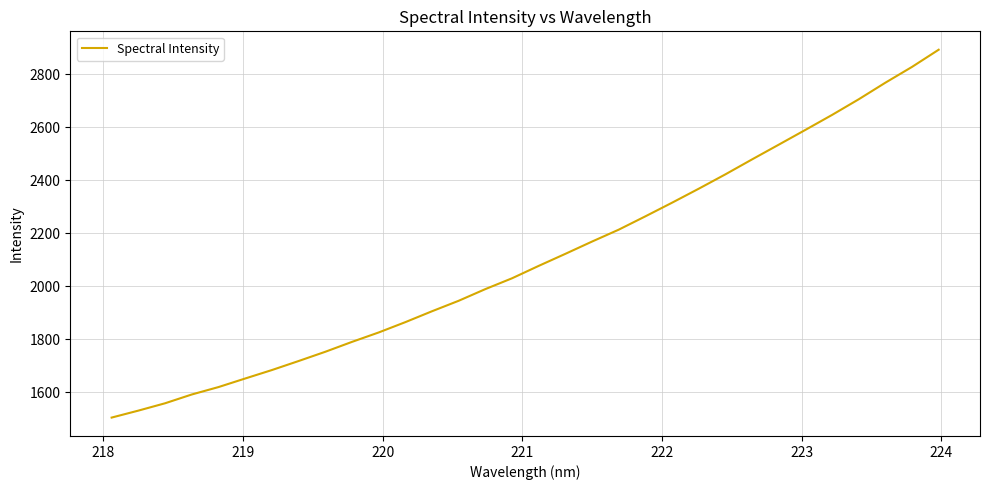

What is the difference between the maximum and minimum values?

1386.9